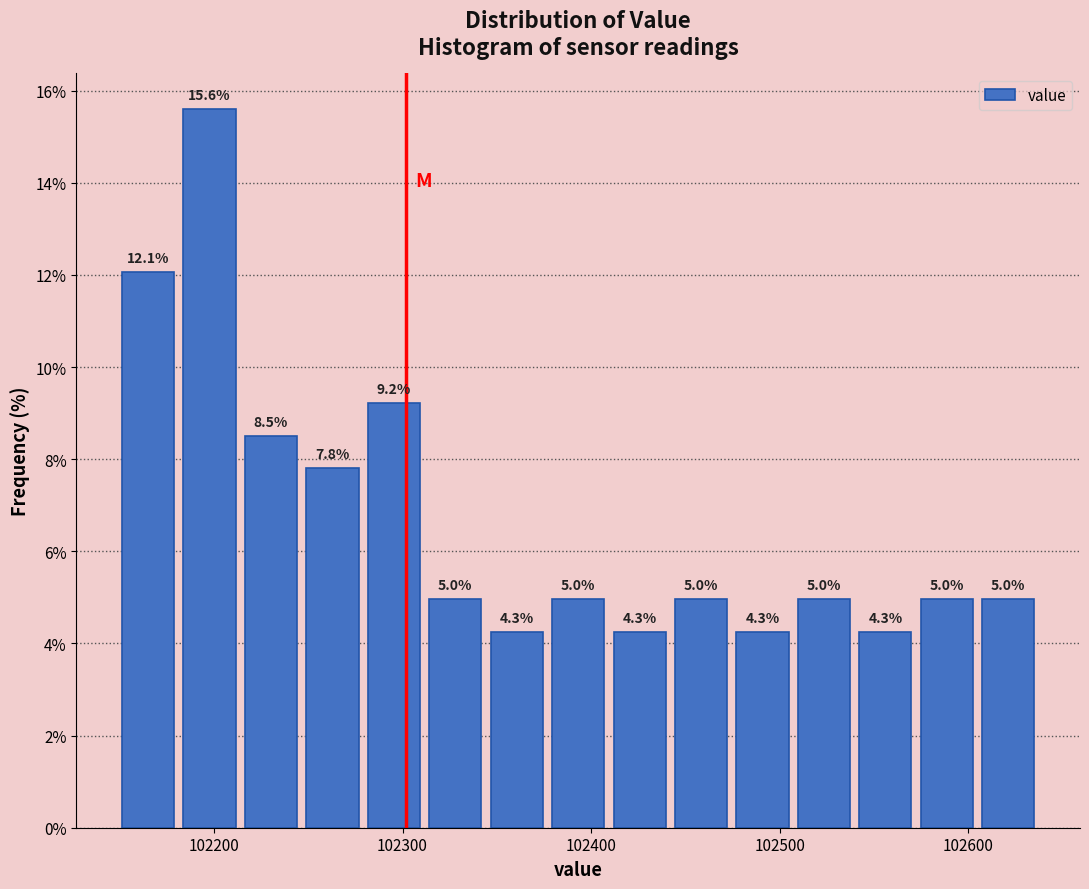

Read against the x-axis, roughly where is the centre of the tallest bar?

102200